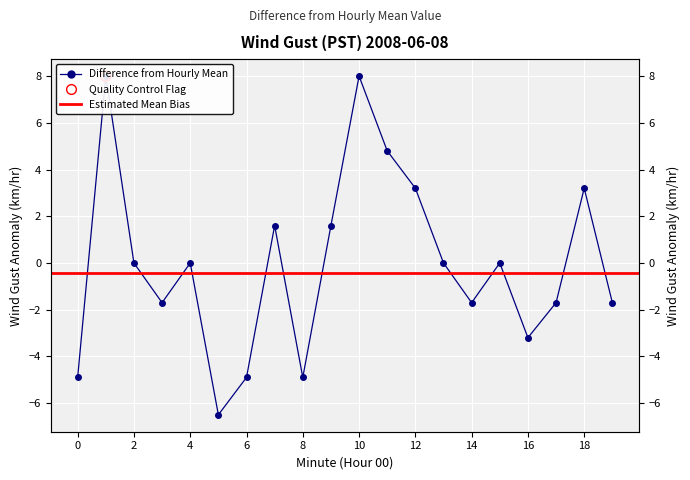

What is the change in value from 2 to 9?

+1.6